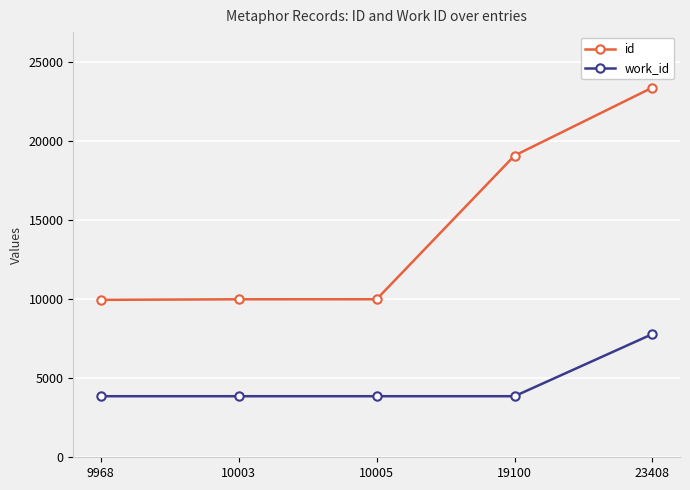

At which label is id closest to 16688?

19100